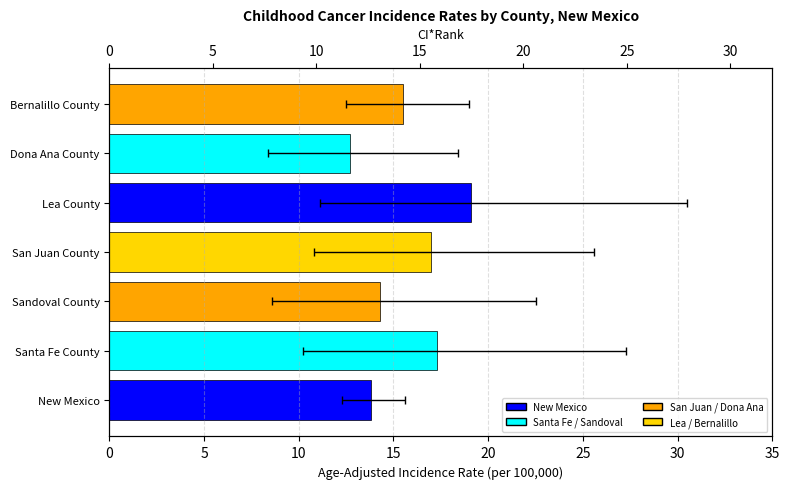

What is the value of the 6th bar from the left?

12.7